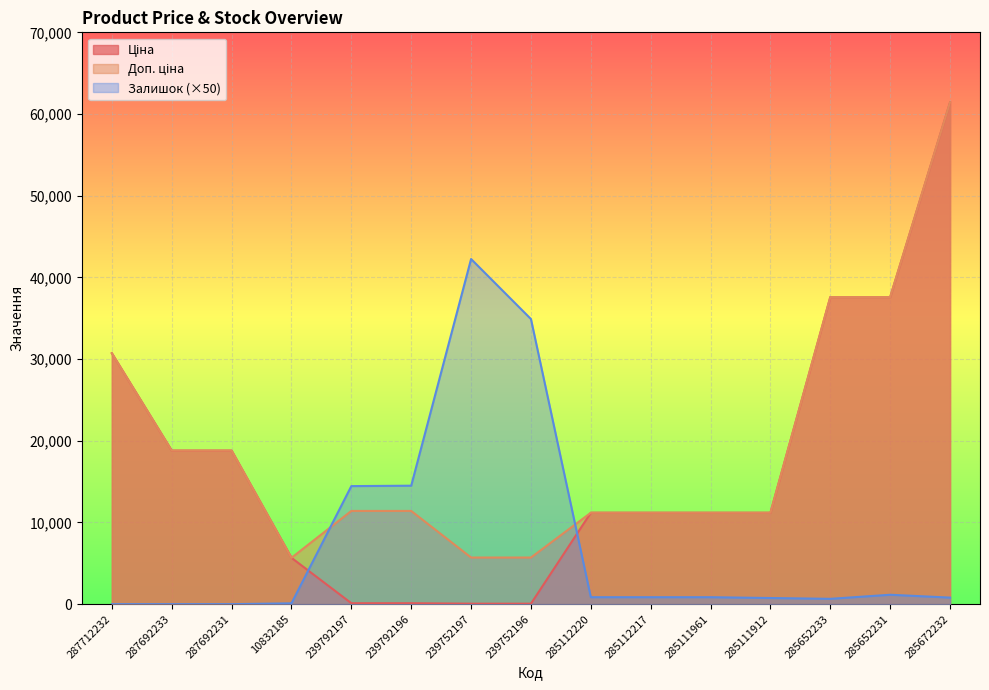

Reading right to left, list all the values displayed in this chart.

Ціна: 61434.3	37593.6	37593.6	11188.2	11188.2	11188.2	11188.2	57.0	57.0	114.1	114.1	5673.8	18796.8	18796.8	30717.1
Доп. ціна: 61434.3	37593.6	37593.6	11188.2	11188.2	11188.2	11188.2	5705.0	5705.0	11410.0	11410.0	5673.8	18796.8	18796.8	30717.1
Залишок: 800.0	1150.0	650.0	750.0	850.0	850.0	850.0	34900.0	42250.0	14500.0	14450.0	100.0	0.0	0.0	0.0